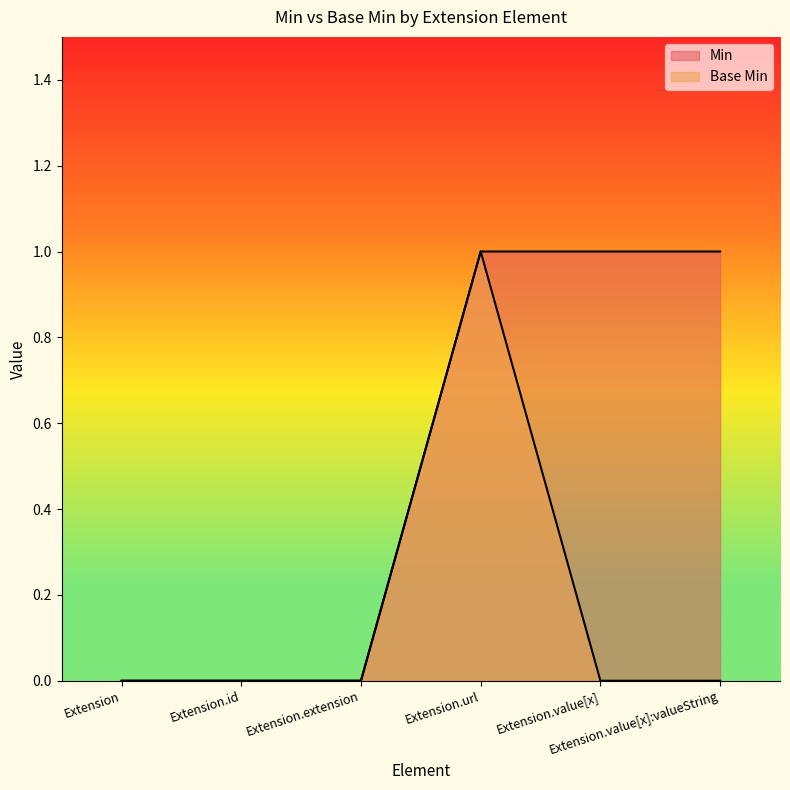

What is the difference between the Base Min values at Extension.url and Extension.id?

1